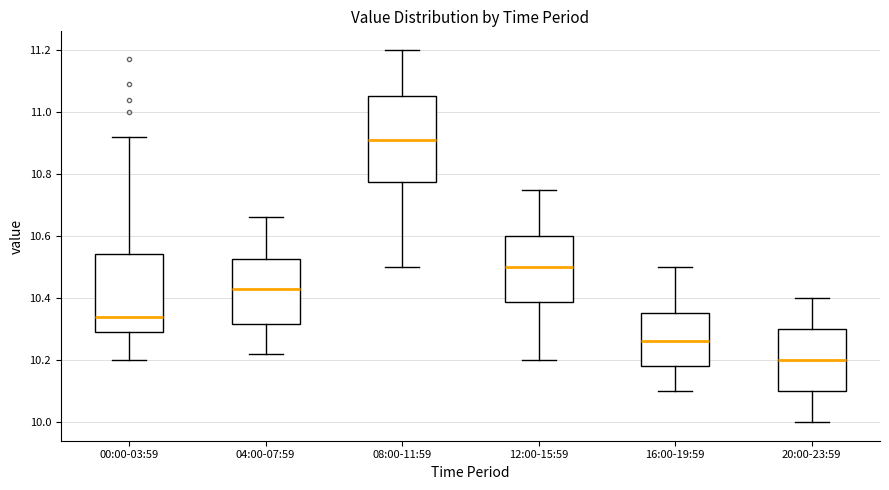

Which box's median line is the highest?

08:00-11:59